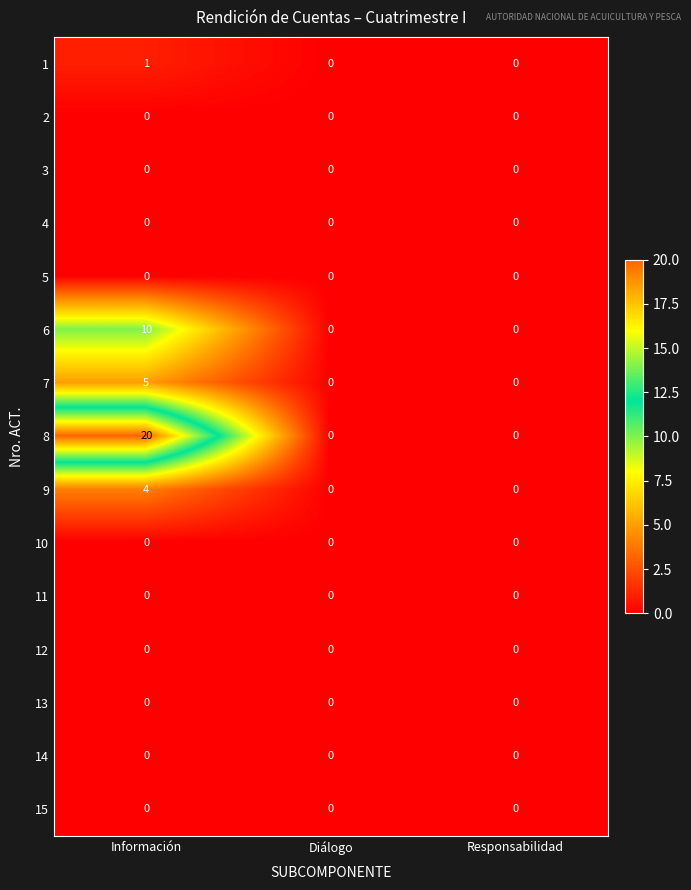

Which series changed the most between Información and Responsabilidad?

8